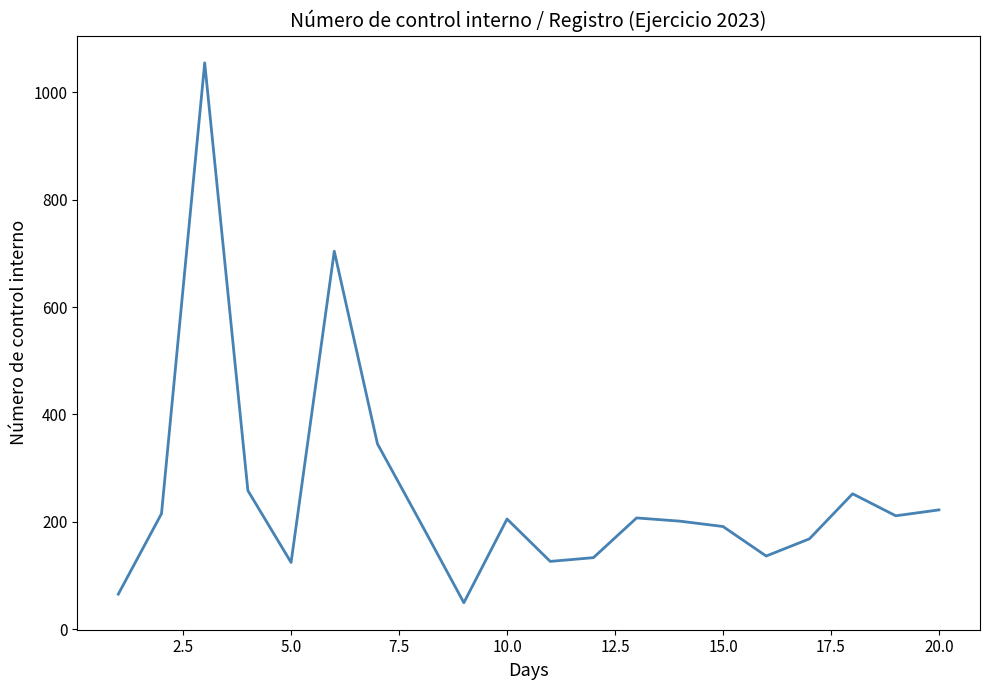

What is the difference between the maximum and minimum values?

1006